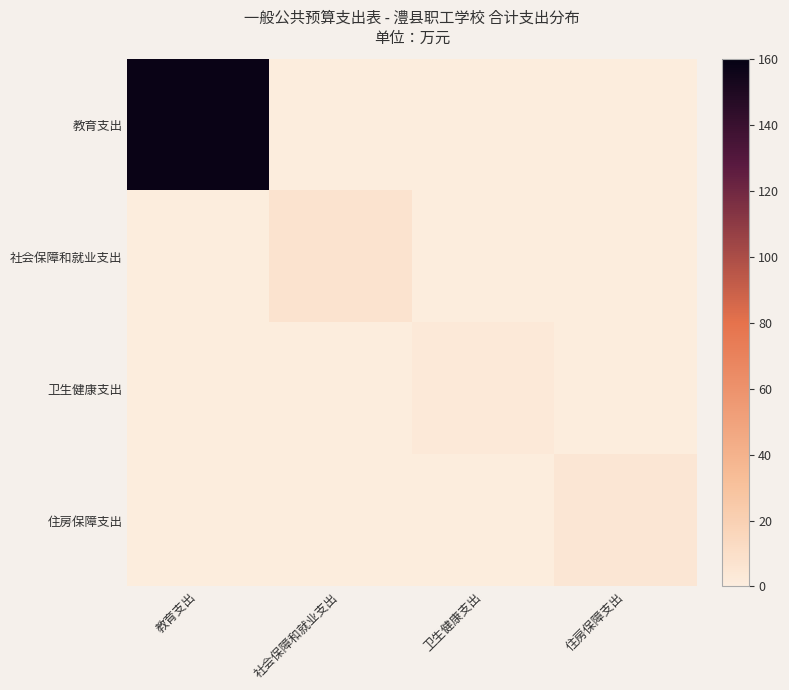

Which series changed the most between 社会保障和就业支出 and 卫生健康支出?

社会保障和就业支出